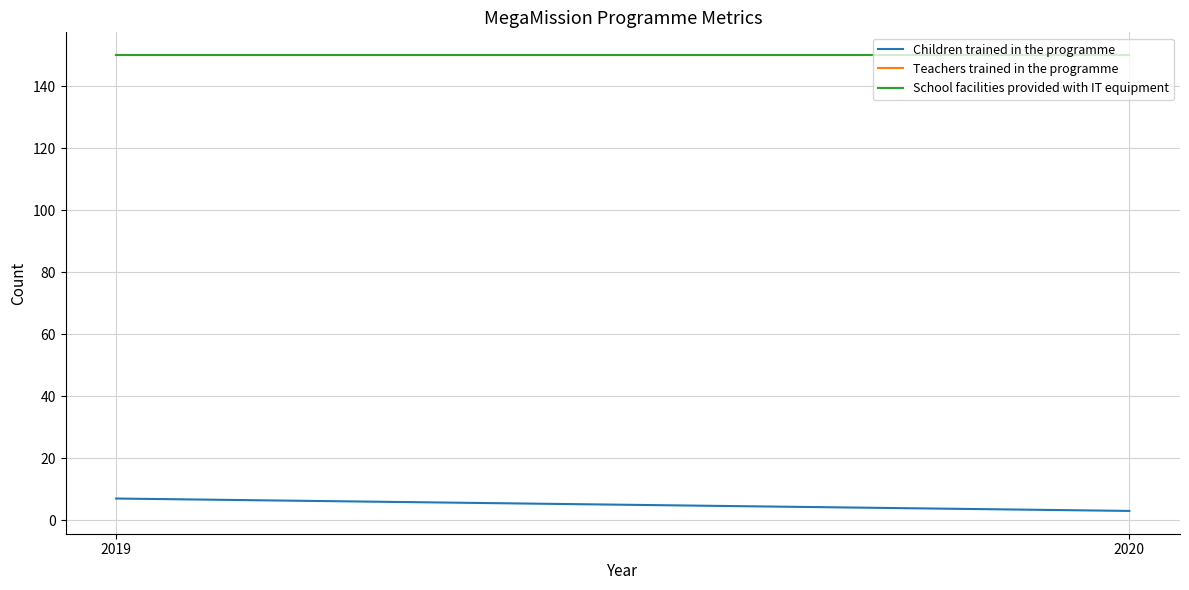

What is the highest value of the Teachers trained in the programme series?

150